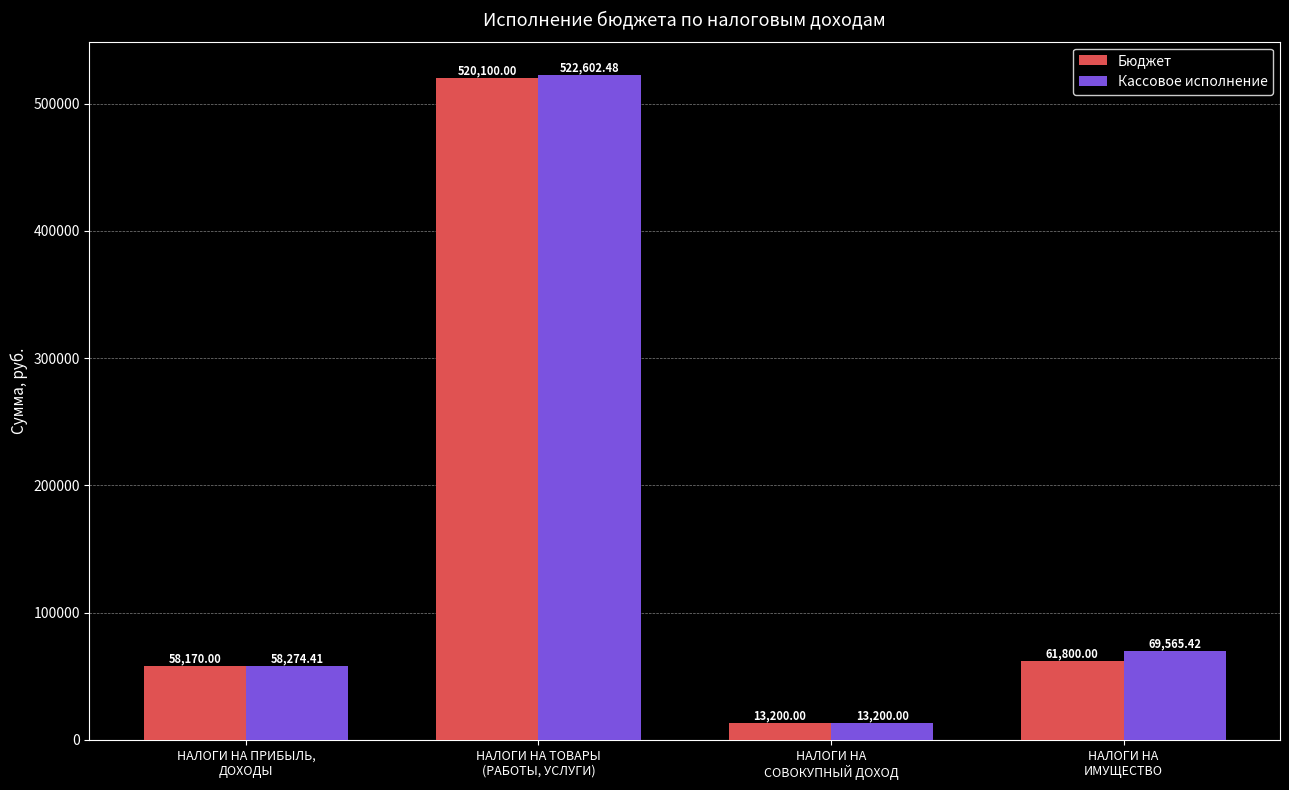

What position from the right is НАЛОГИ НА
ИМУЩЕСТВО?

1